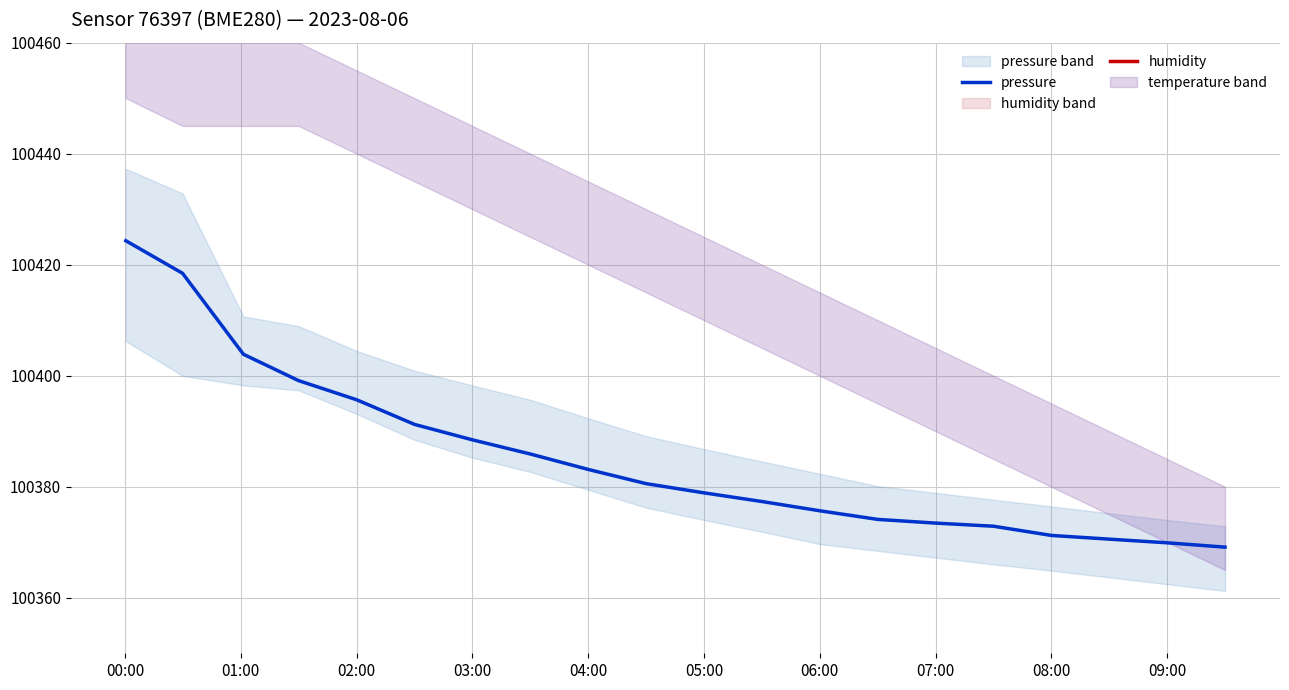

What is the difference between the second highest and minimum values in the pressure series?

49.3